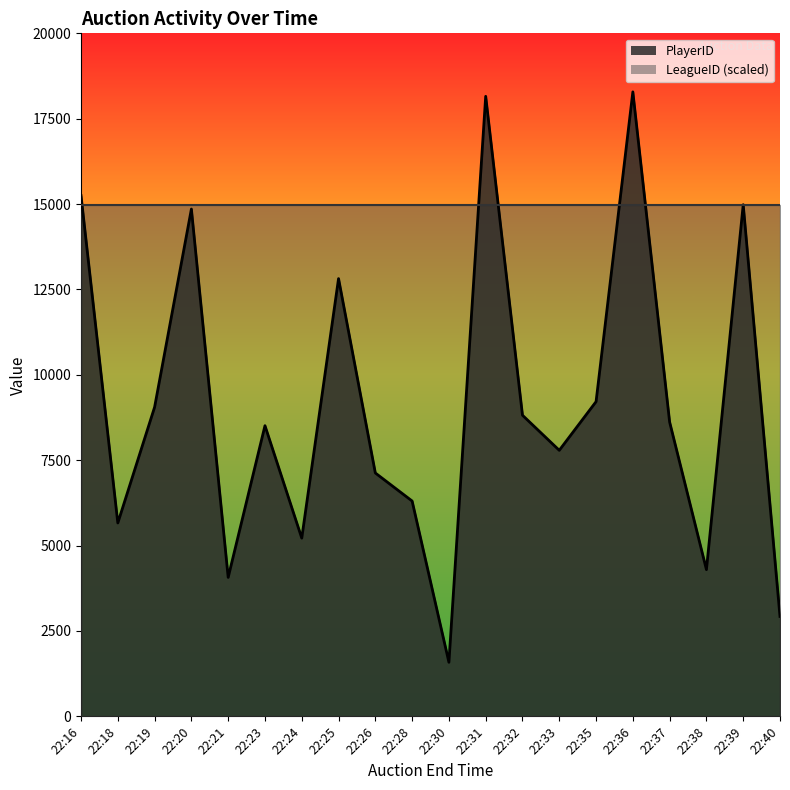

The value at 22:19 is 13590. True or false?

False